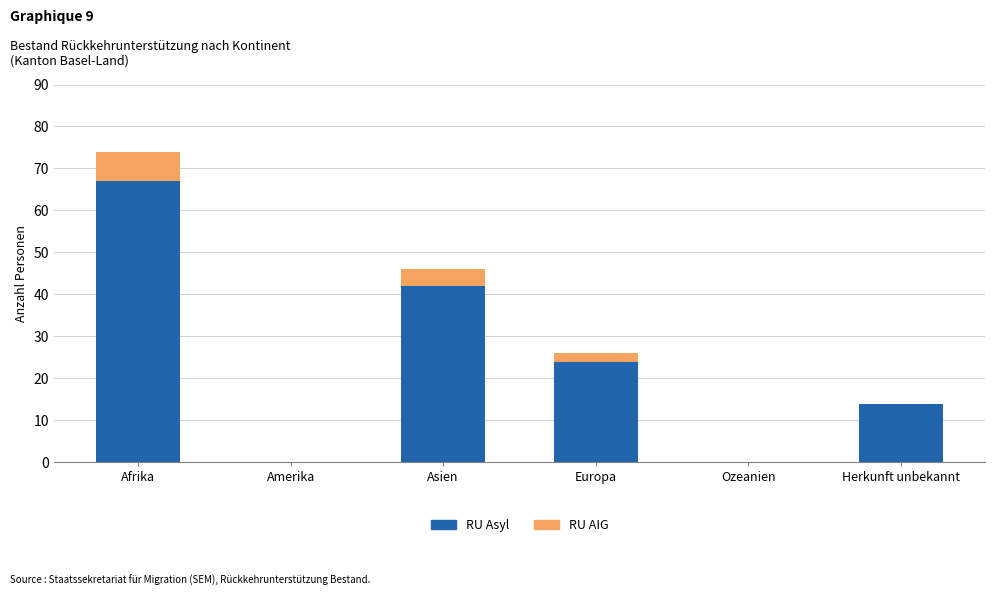

Is it true that RU Asyl equals 58 at Asien?

False